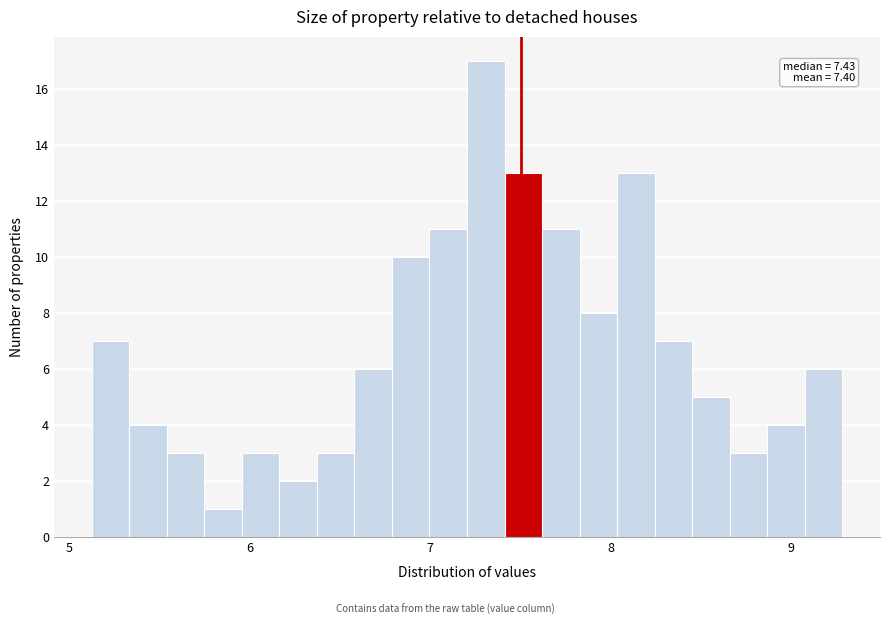

Read against the x-axis, roughly where is the centre of the tallest bar?

7.3